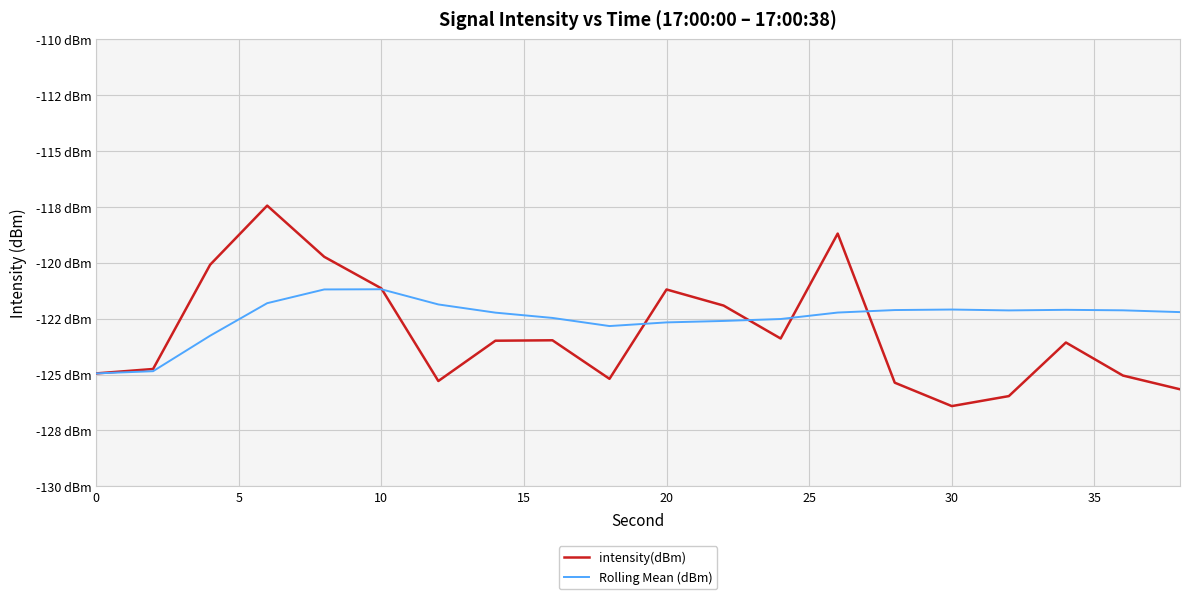

After their last crossing, which series has the higher values: intensity(dBm) or Rolling Mean (dBm)?

Rolling Mean (dBm)